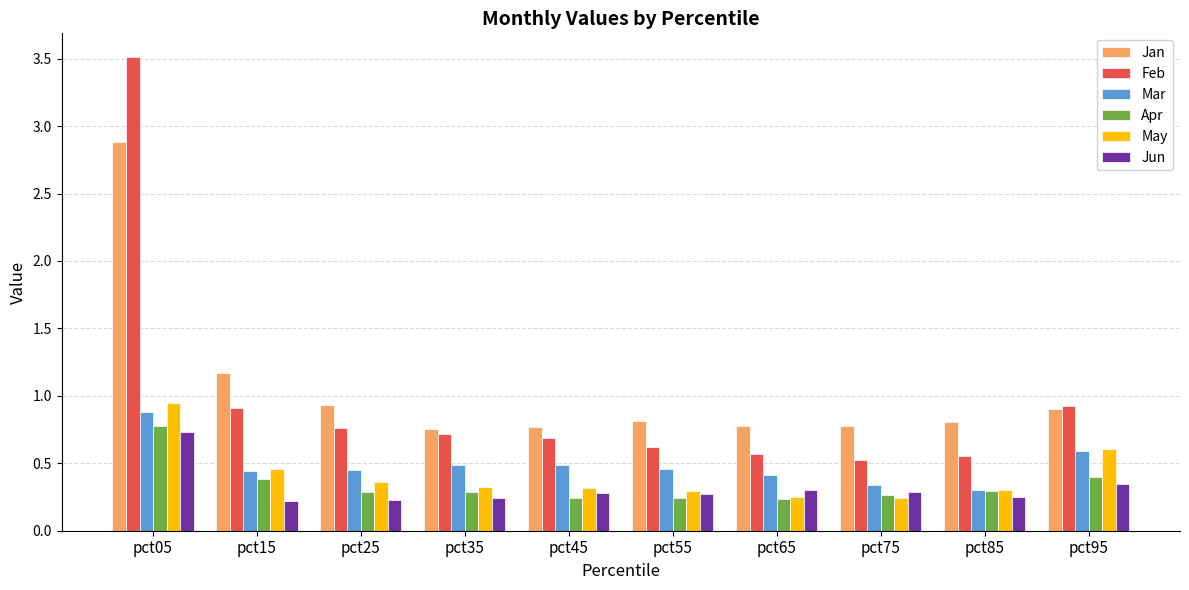

Is the value of Feb at pct55 greater than the value of Jan at pct65?

No